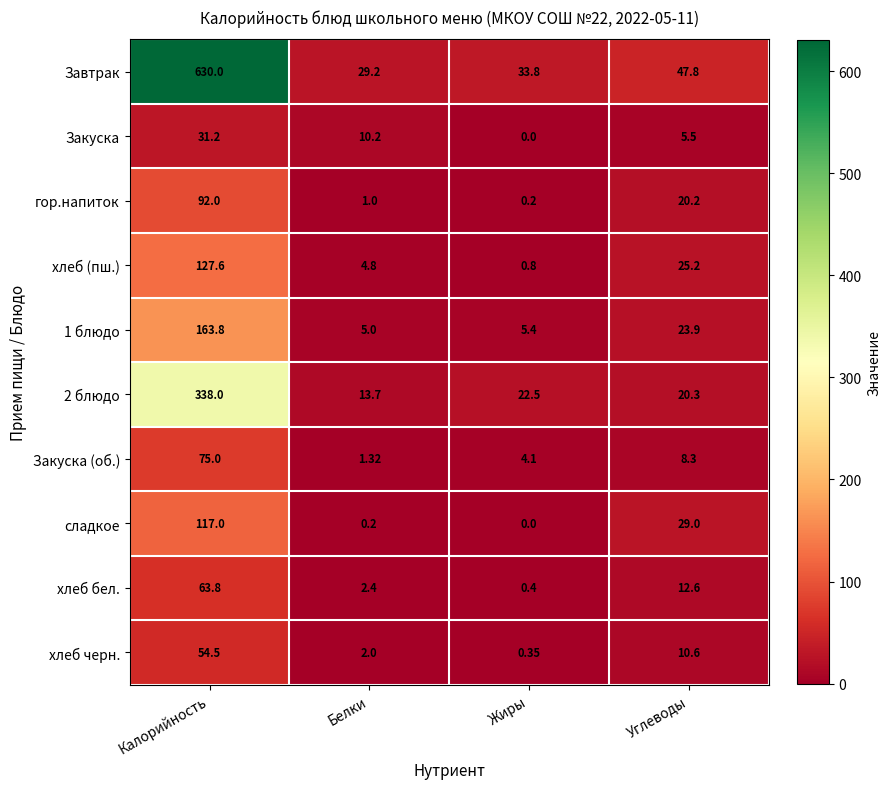

What is the maximum value shown in the chart?

630.0